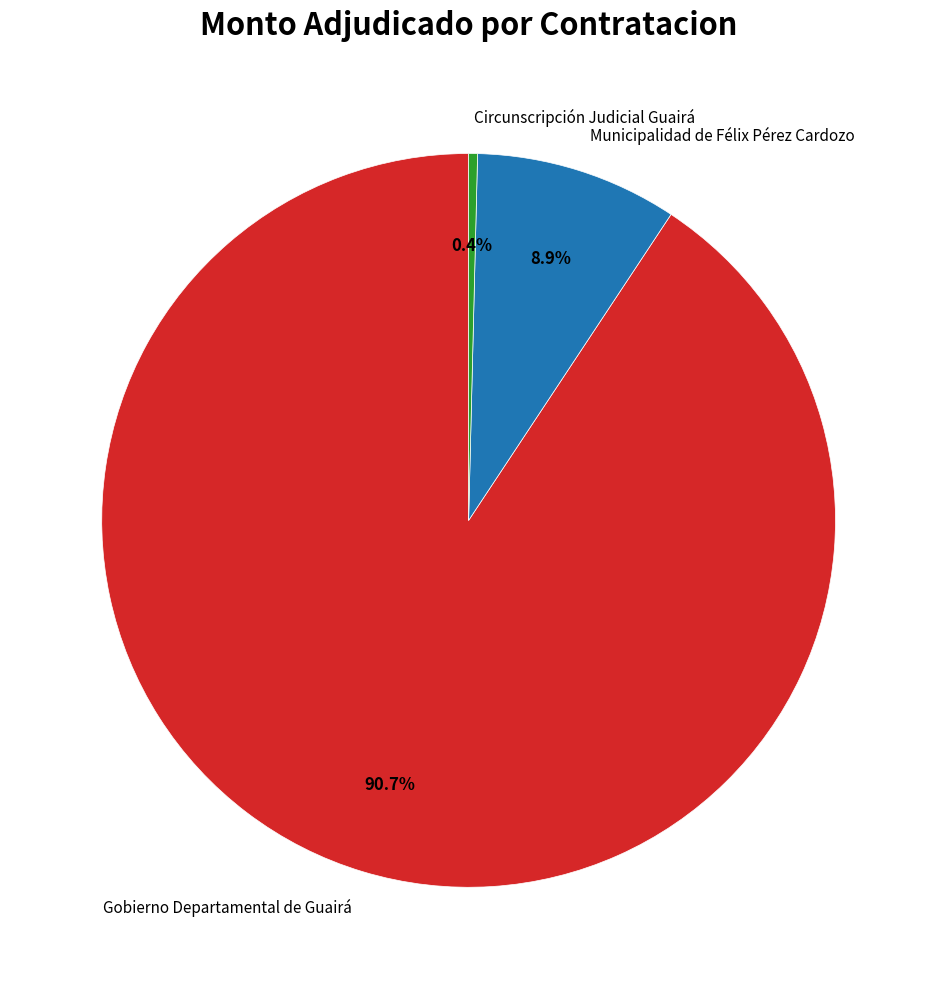

What portion of the pie excludes Circunscripción Judicial Guairá?

99.6%